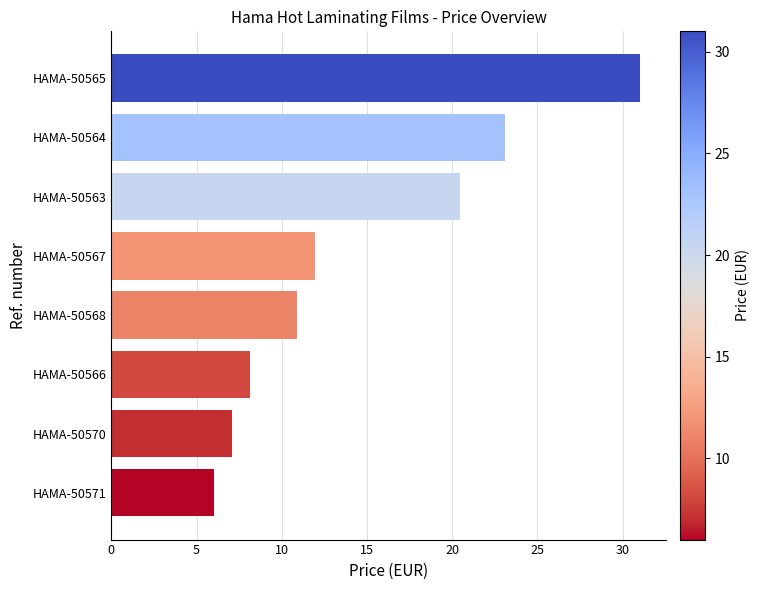

Which has a higher value, HAMA-50571 or HAMA-50566?

HAMA-50566